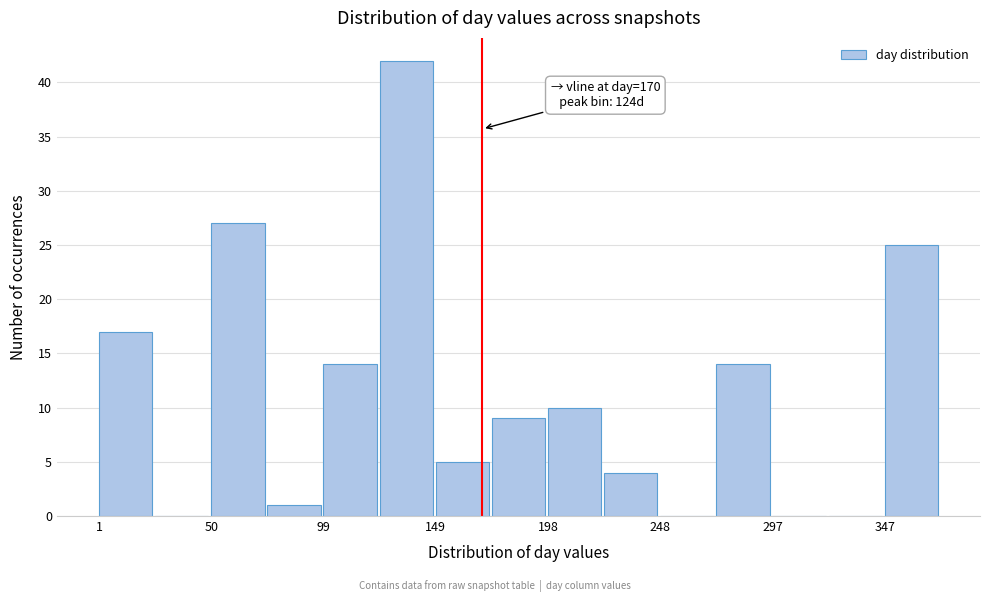

Which range on the x-axis has the tallest bar?

125 to 150